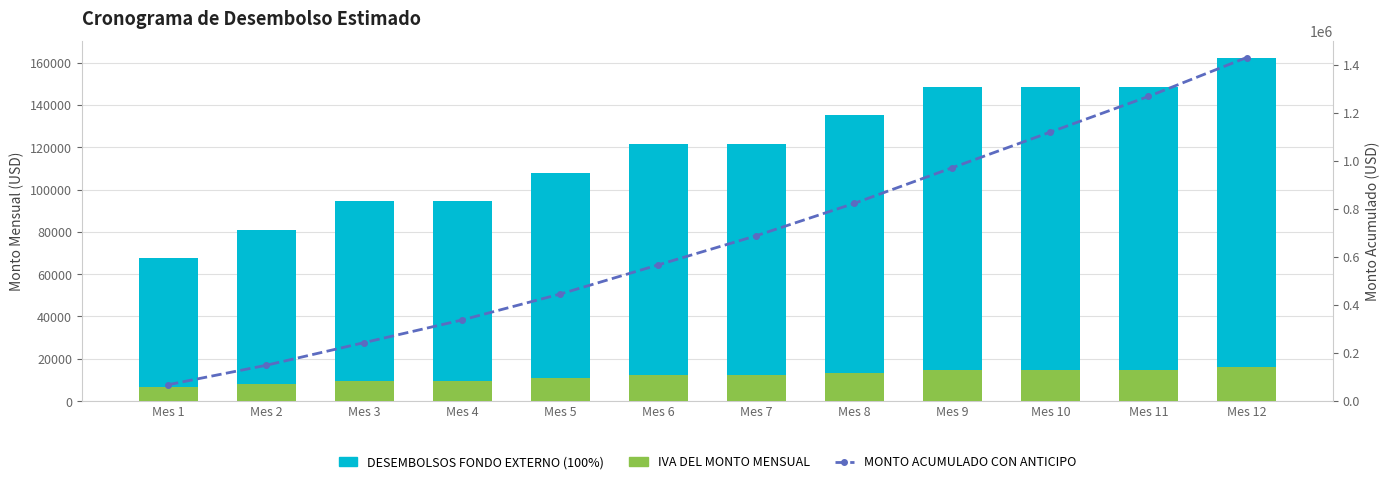

Which category has the lowest value in the IVA DEL MONTO MENSUAL series?

Mes 1